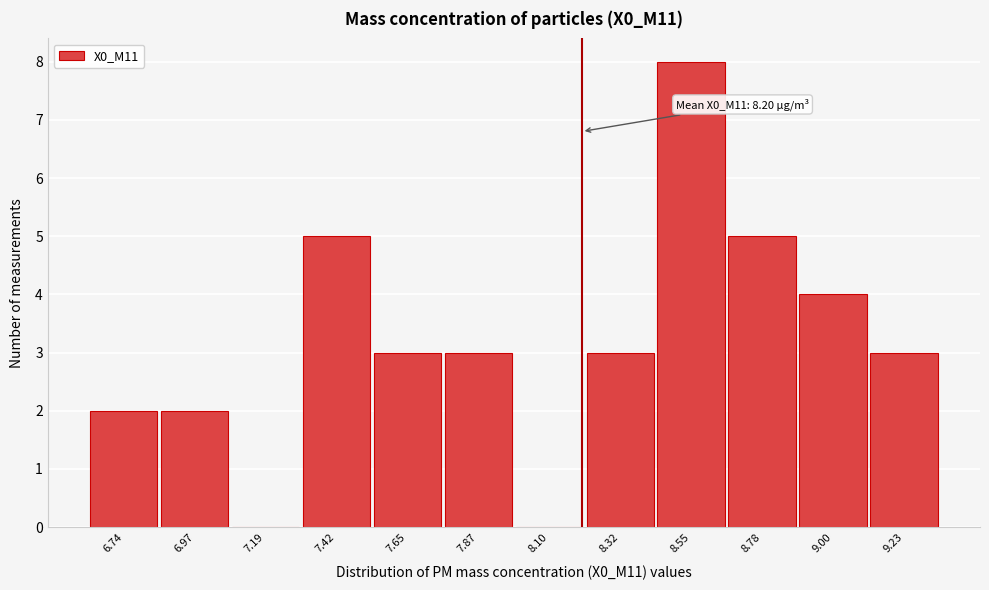

Which range on the x-axis has the tallest bar?

8.45 to 8.65